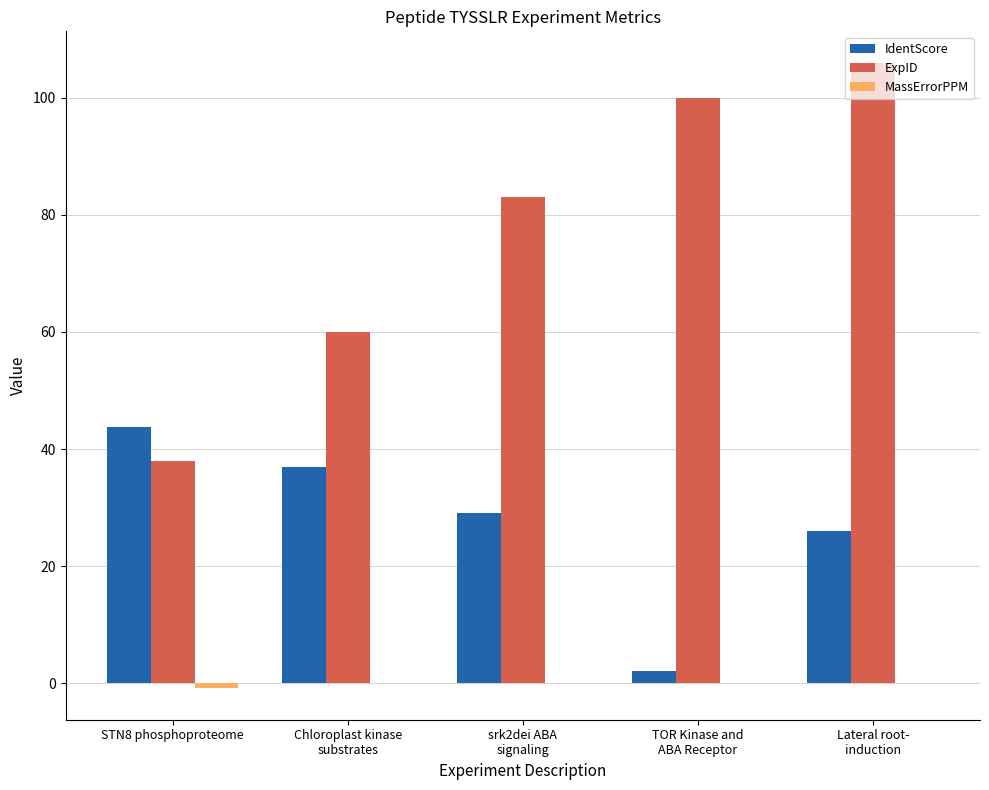

What is the maximum value shown in the chart?

106.0